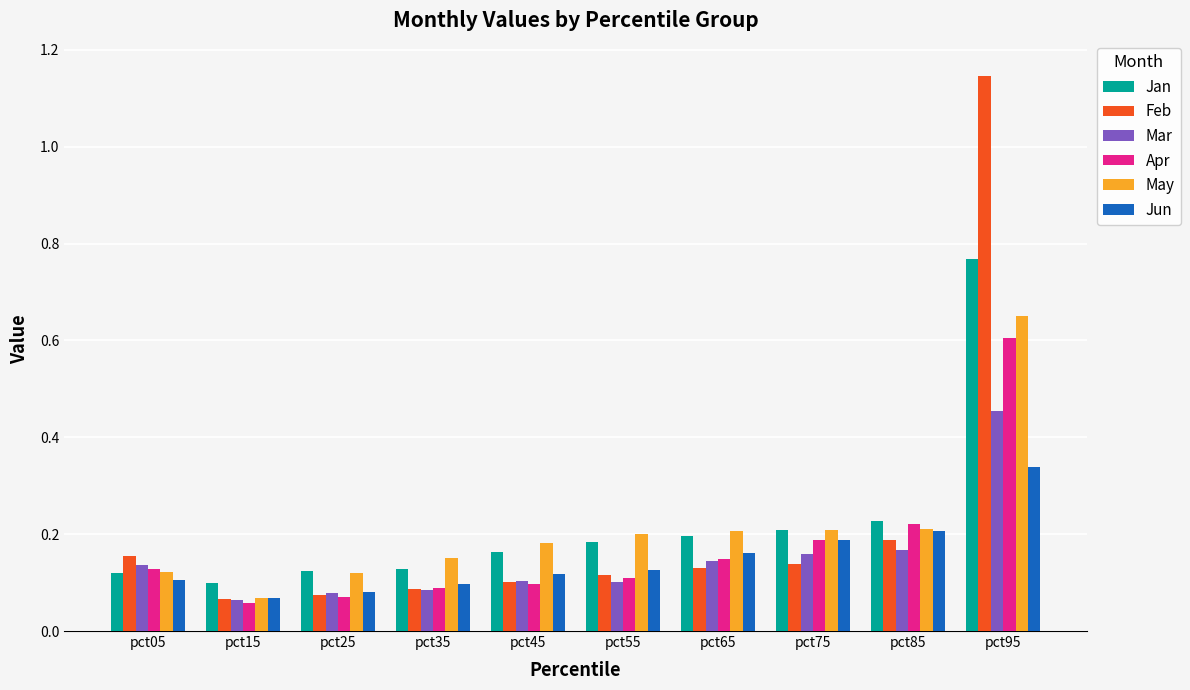

Does the chart contain stacked bars?

No